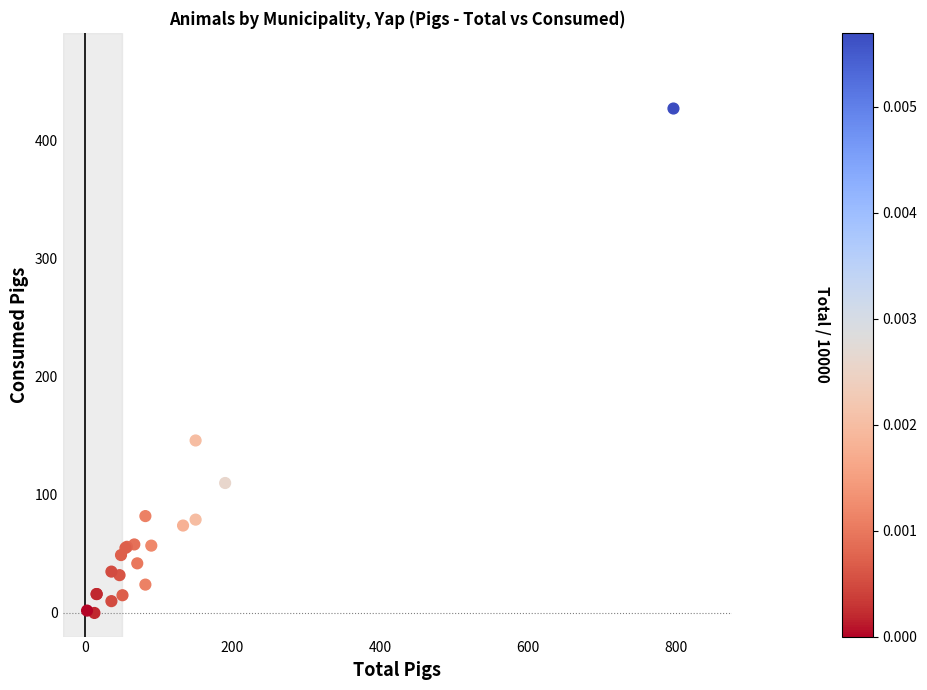

What Y value in the scatter plot is closest to 213?

146